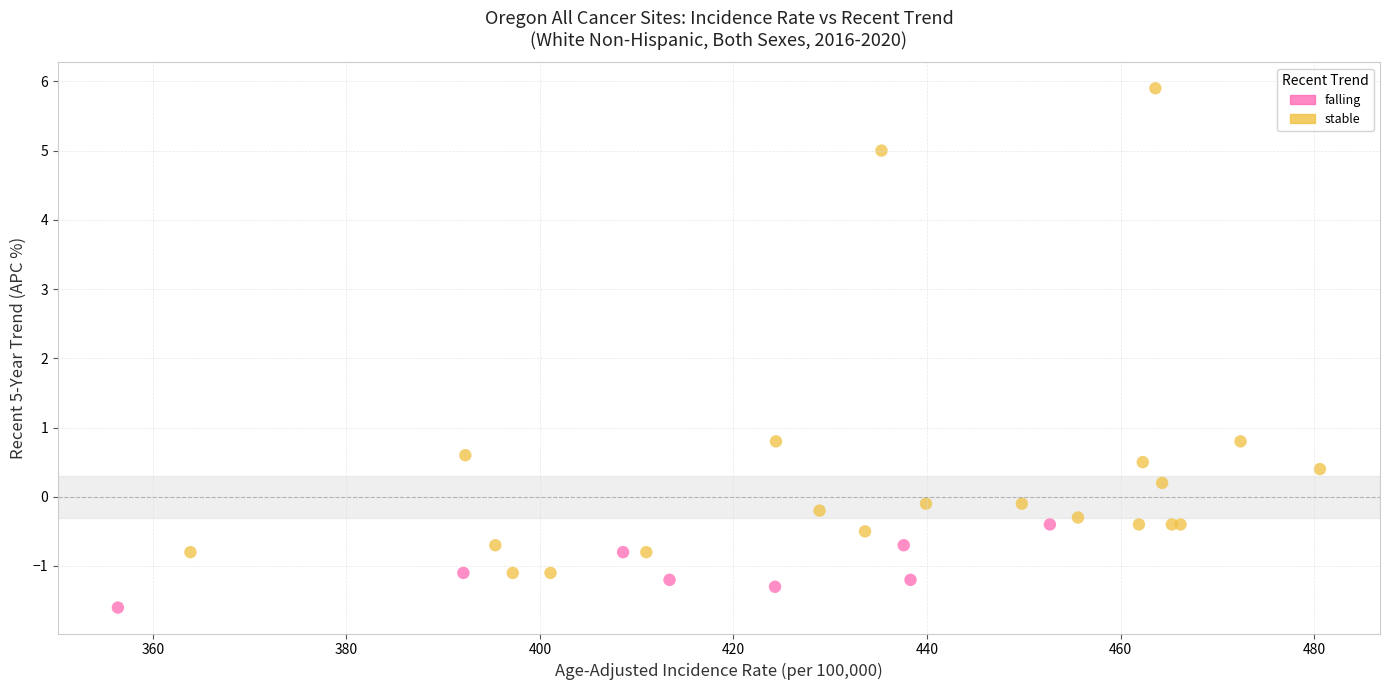

Which series reaches the minimum Y coordinate?

falling